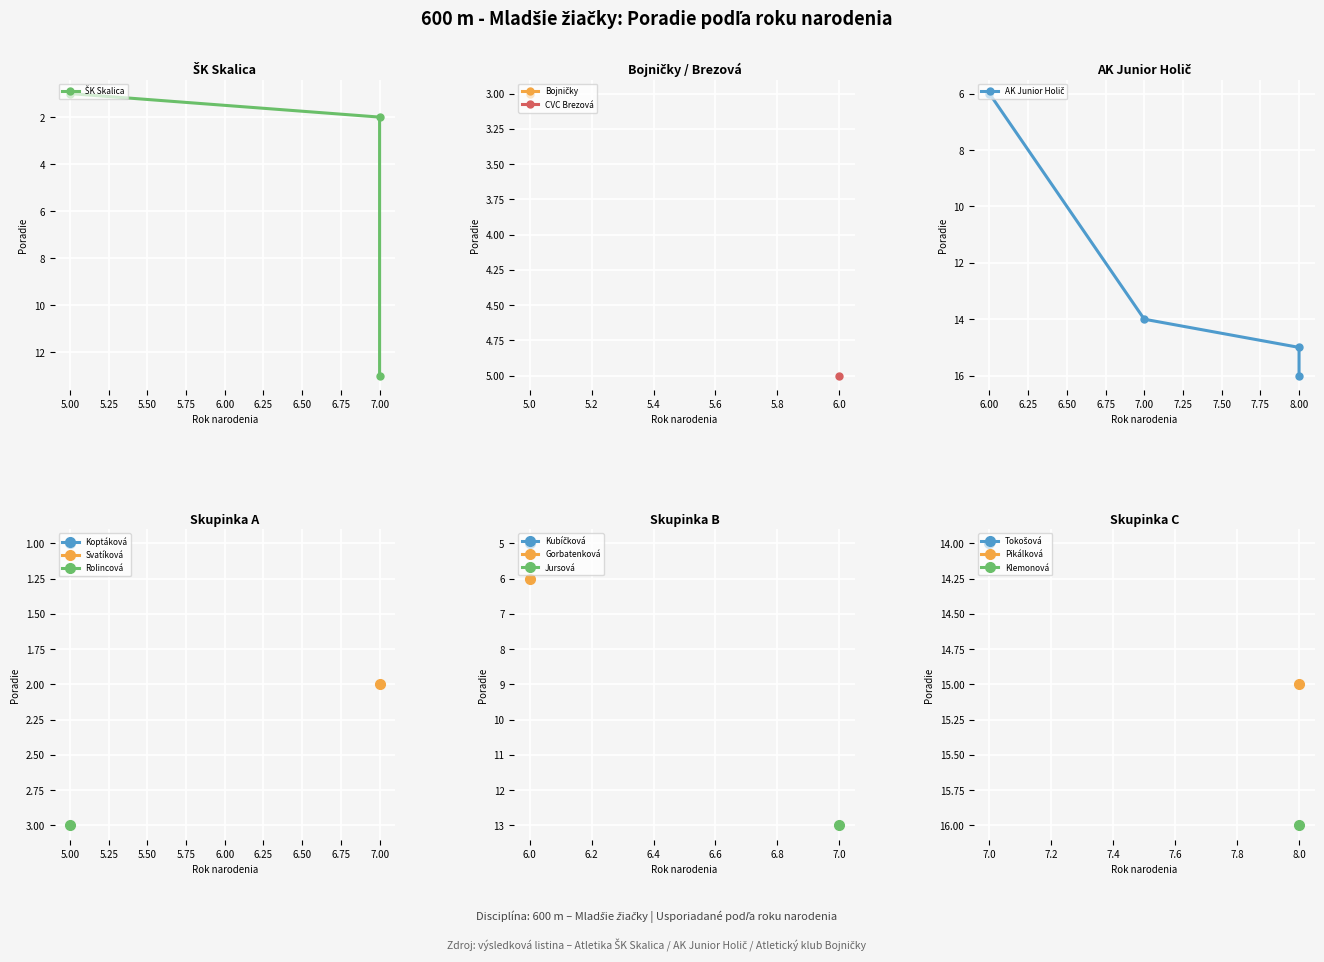

True or false: Jursová Magdaléna and Svatíková Tamara cross at least once.

False